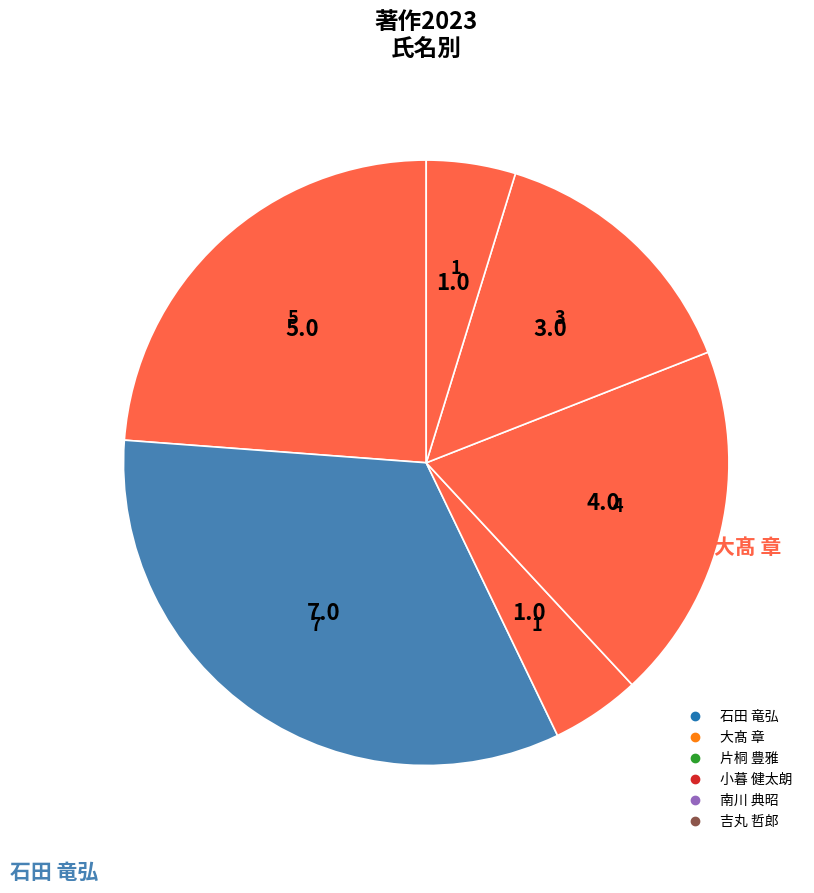

How many segments does this pie chart have?

6